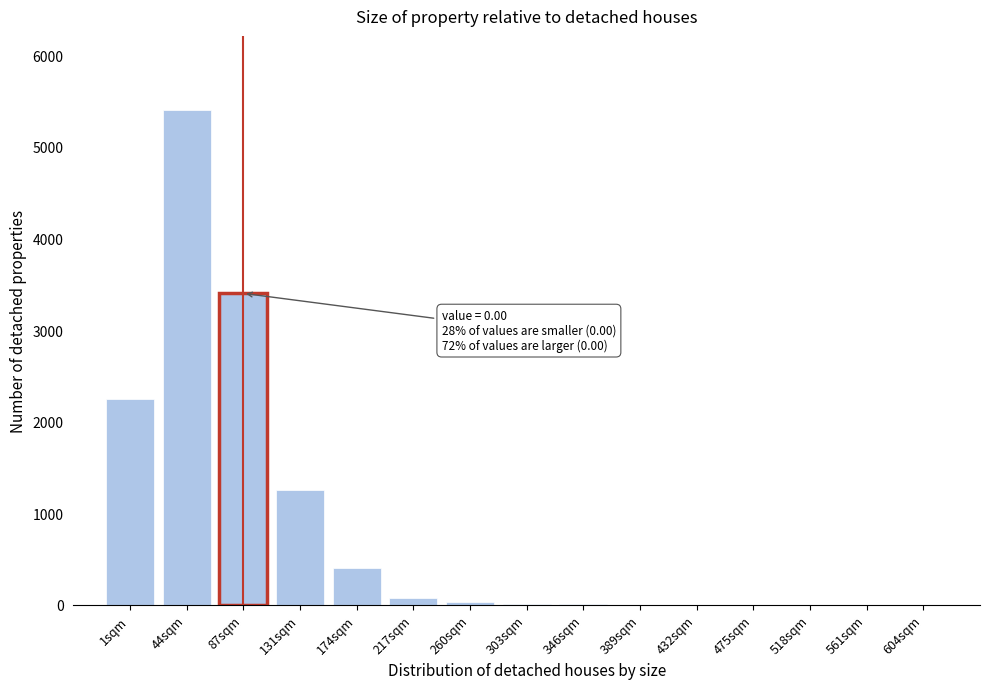

Is it true that the value at 1sqm is 1295?

False